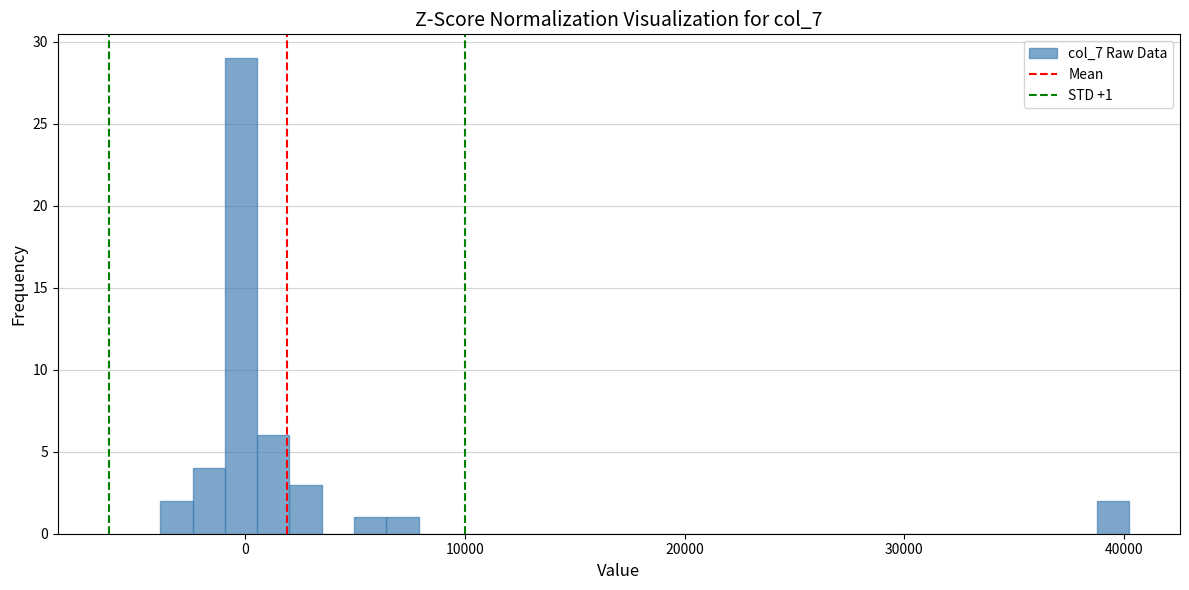

Around what value on the x-axis is the tallest bar? Give the approximate position of its centre, as read against the axis.

0